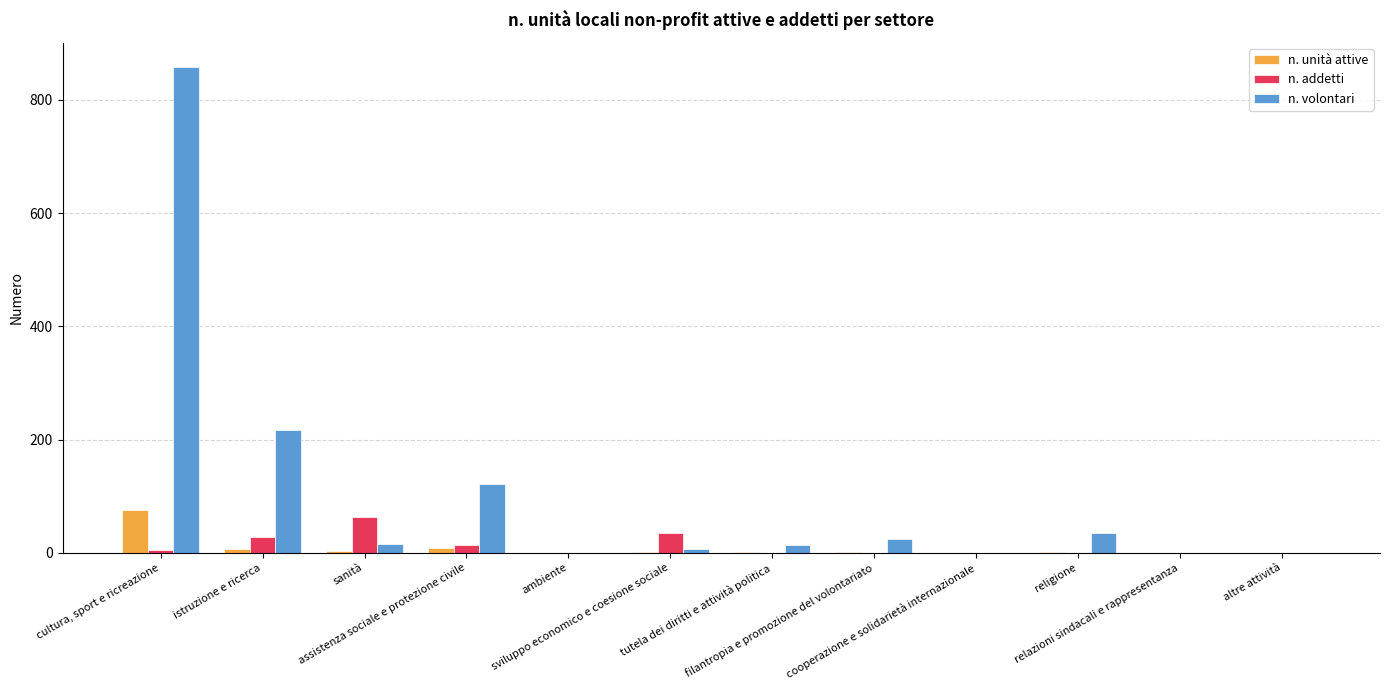

Count the number of data series in this chart.

3